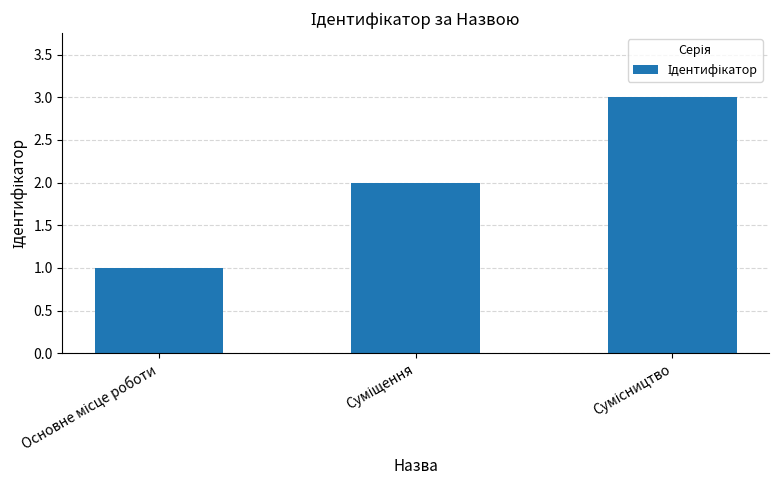

What is the maximum value shown in the chart?

3